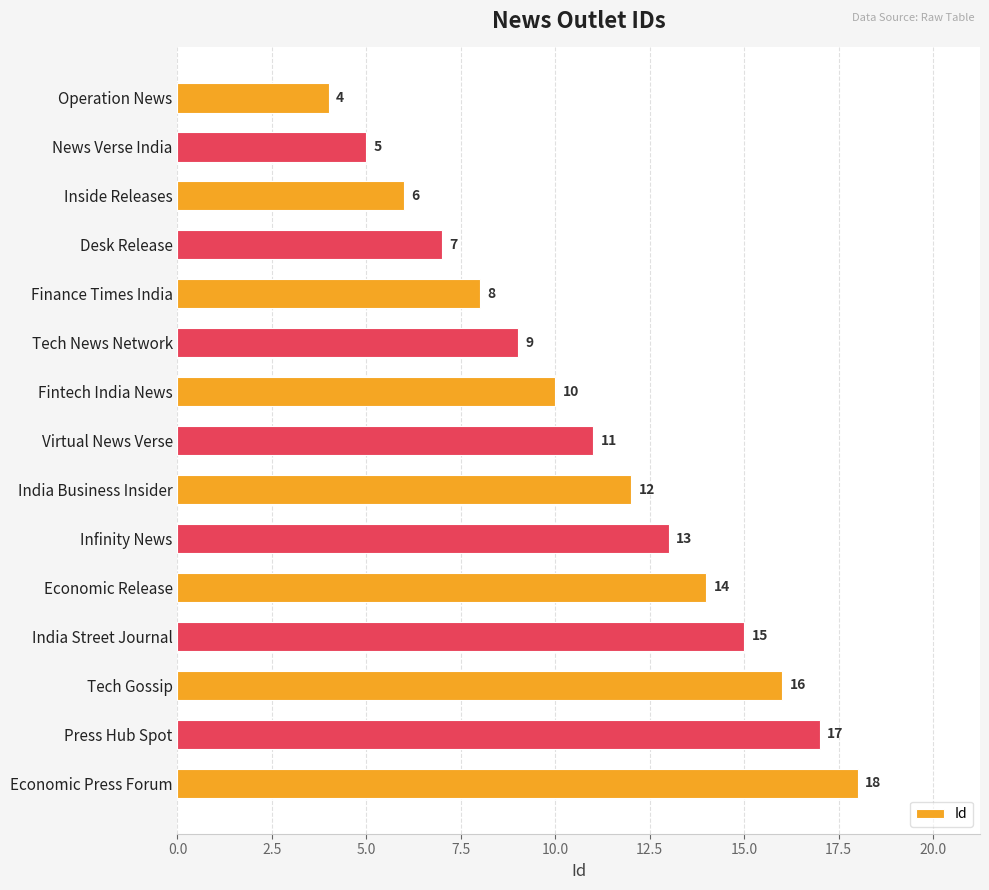

Rank the categories by value from highest to lowest.

Economic Press Forum, Press Hub Spot, Tech Gossip, India Street Journal, Economic Release, Infinity News, India Business Insider, Virtual News Verse, Fintech India News, Tech News Network, Finance Times India, Desk Release, Inside Releases, News Verse India, Operation News